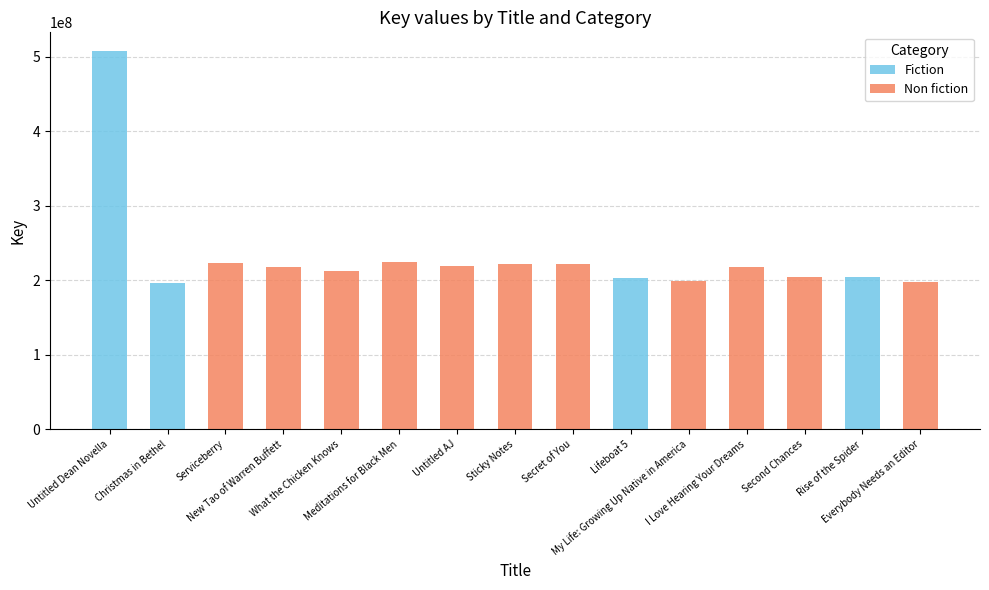

Is it true that Fiction equals 216704303 at Untitled AJ?

False